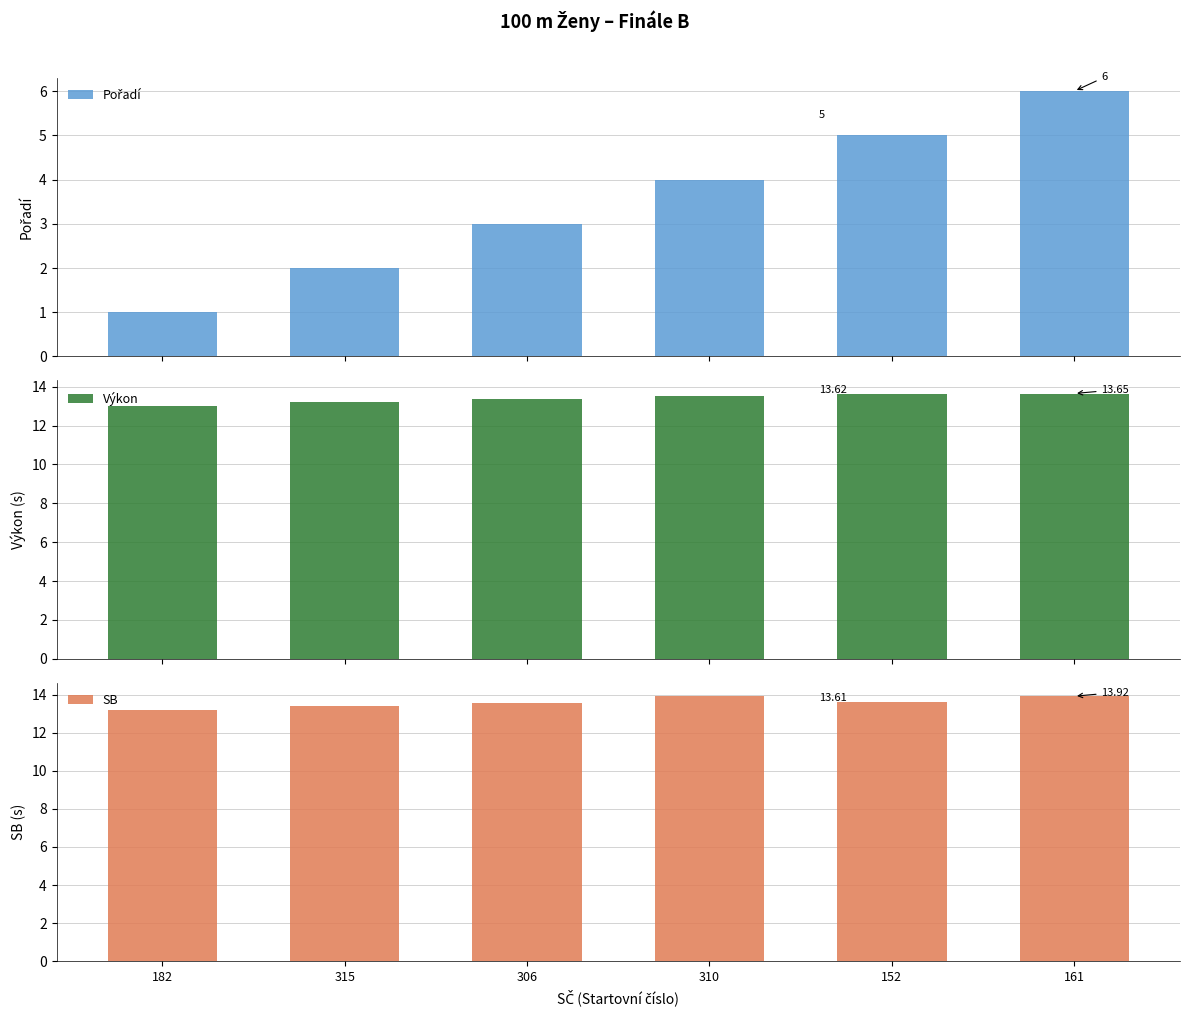

Is it true that Pořadí equals 3.0 at 306?

True